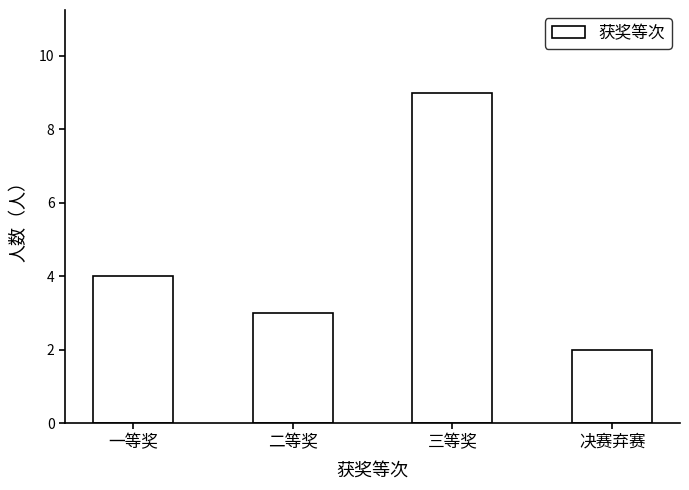

Reading left to right, transcribe all the data shown in this chart.

一等奖=4	二等奖=3	三等奖=9	决赛弃赛=2